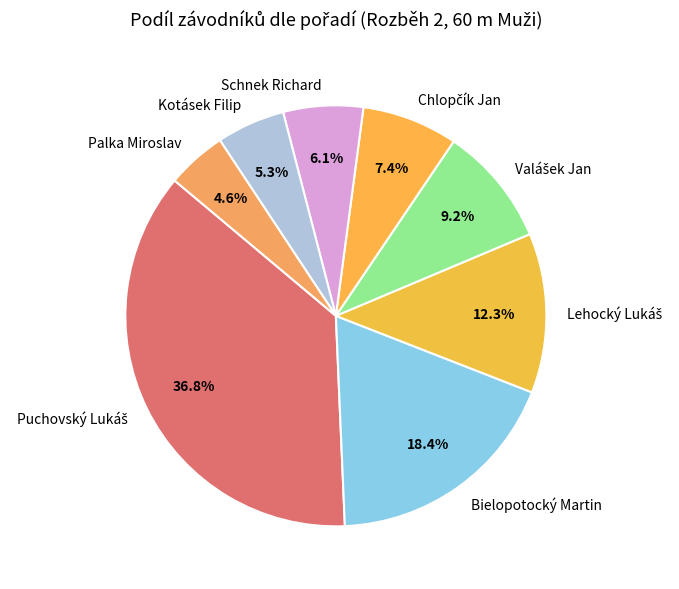

To the nearest percent, what percentage of the pie is Kotásek Filip?

5%